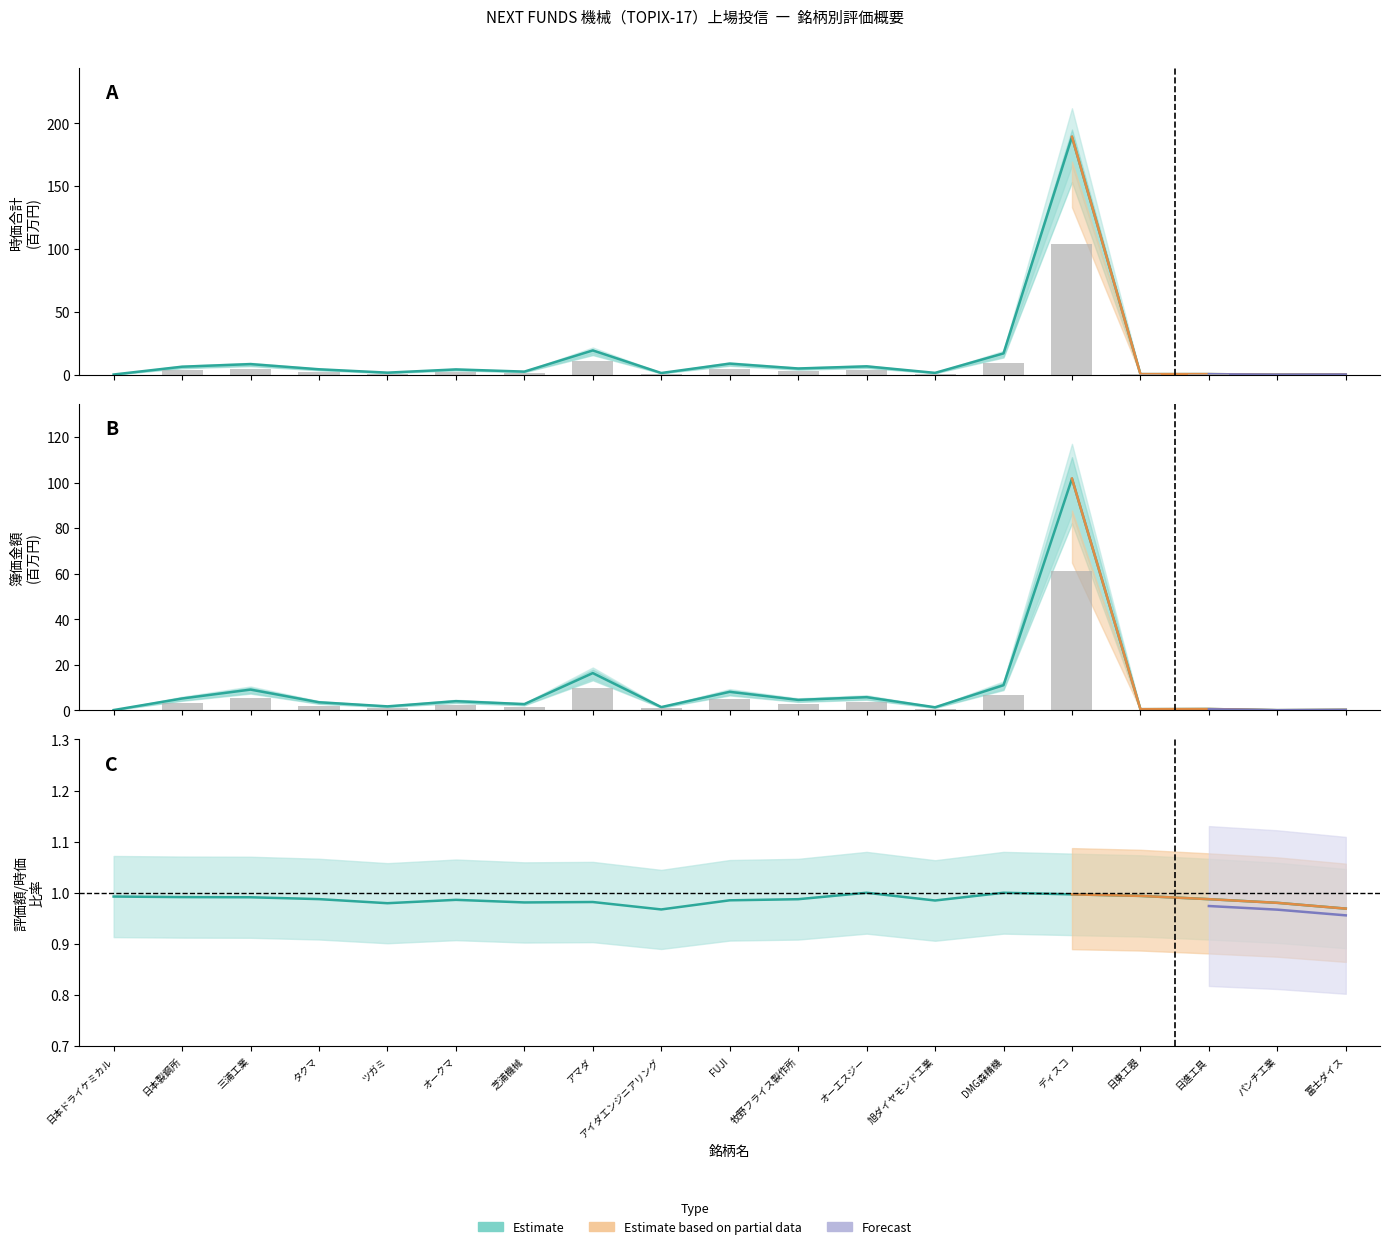

Which has a higher value, 旭ダイヤモンド工業 or ツガミ?

ツガミ